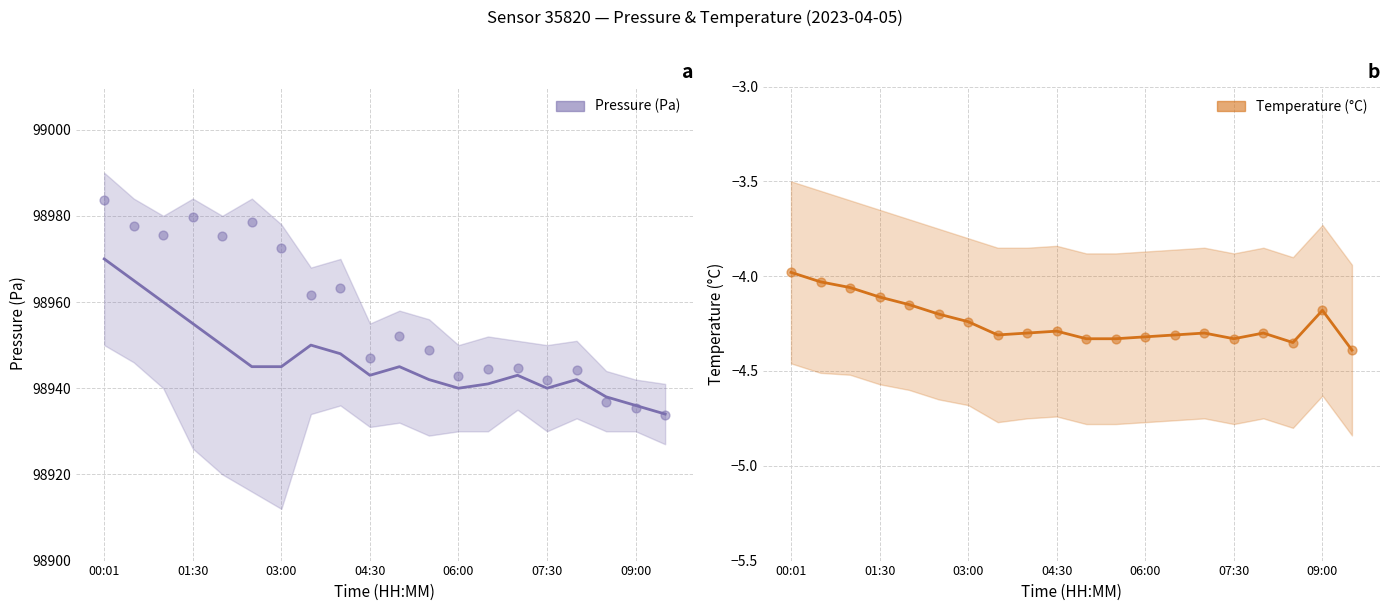

What are all the series names shown in the legend?

pressure, temperature